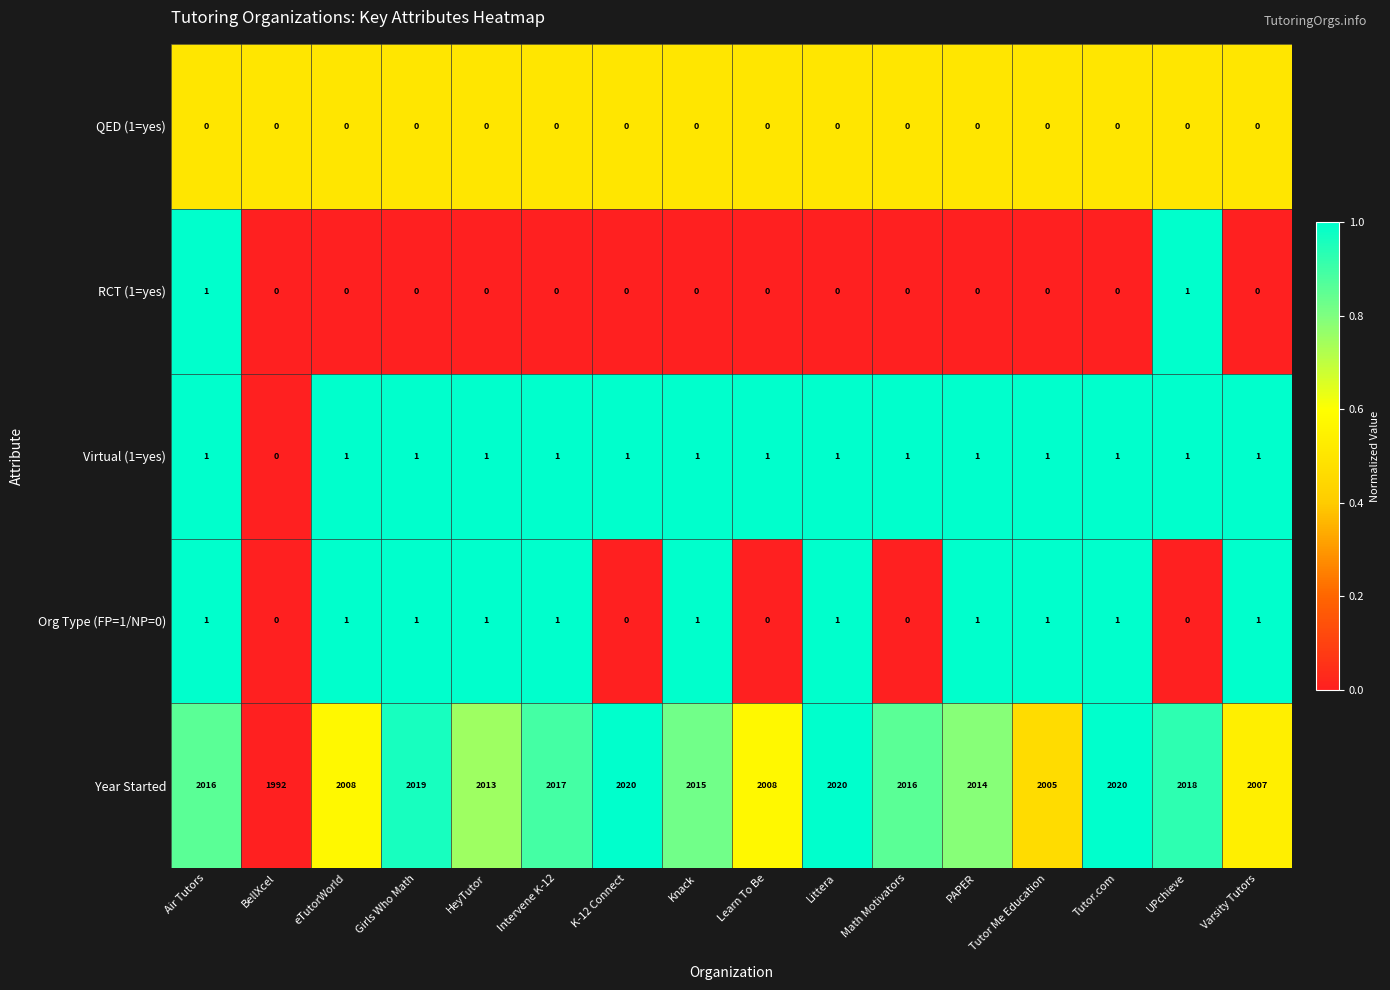

Read the Year Started value at Tutor Me Education.

2005